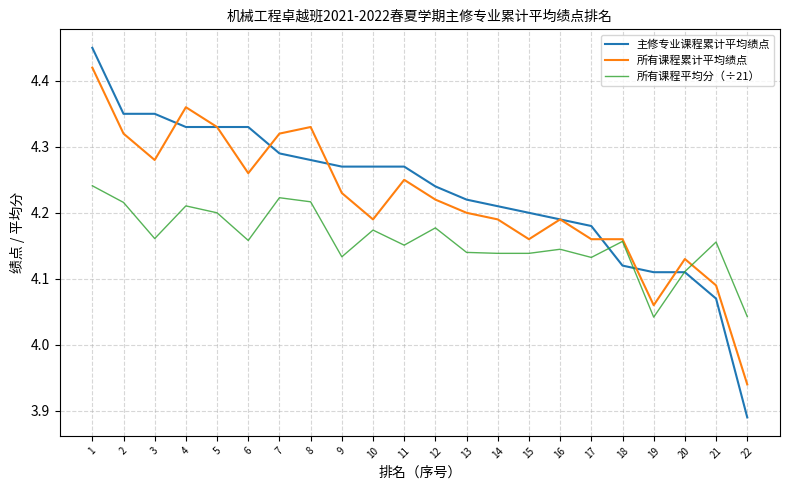

List the series in order of their overall mean, lowest first.

所有课程平均分（÷21）, 所有课程累计平均绩点, 主修专业课程累计平均绩点